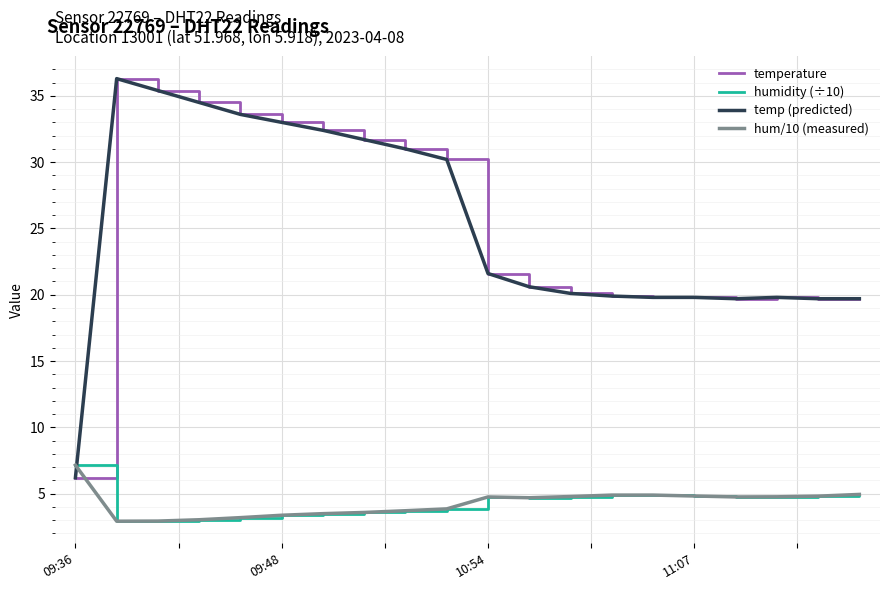

Does the chart have visible grid lines?

Yes